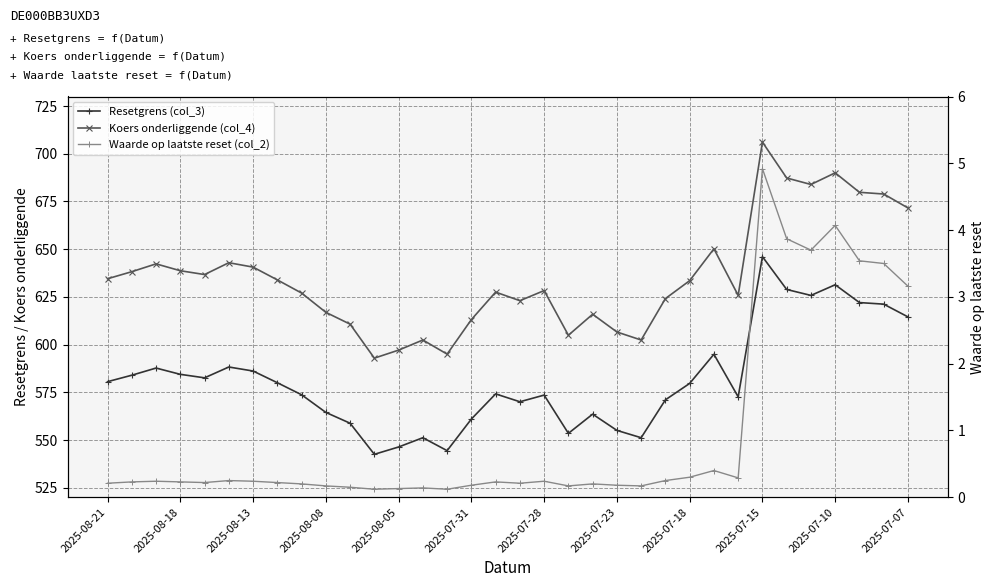

Which series has the widest spread of values?

Koers onderliggende (col_4)